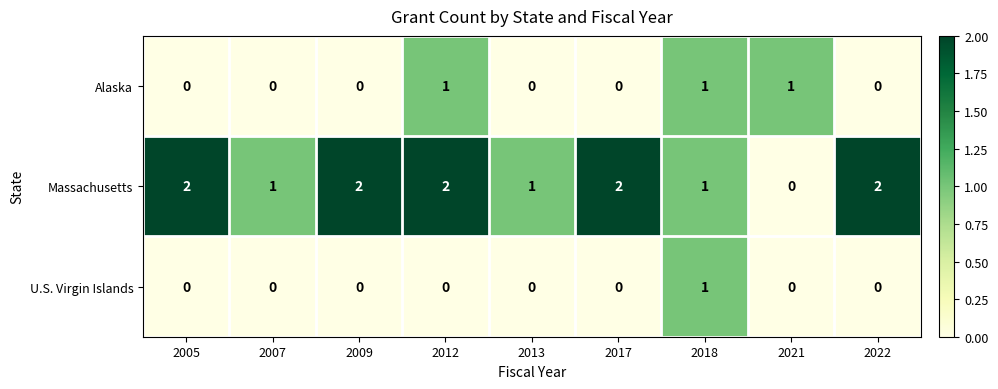

The Massachusetts series shows 2 at 2017. True or false?

True